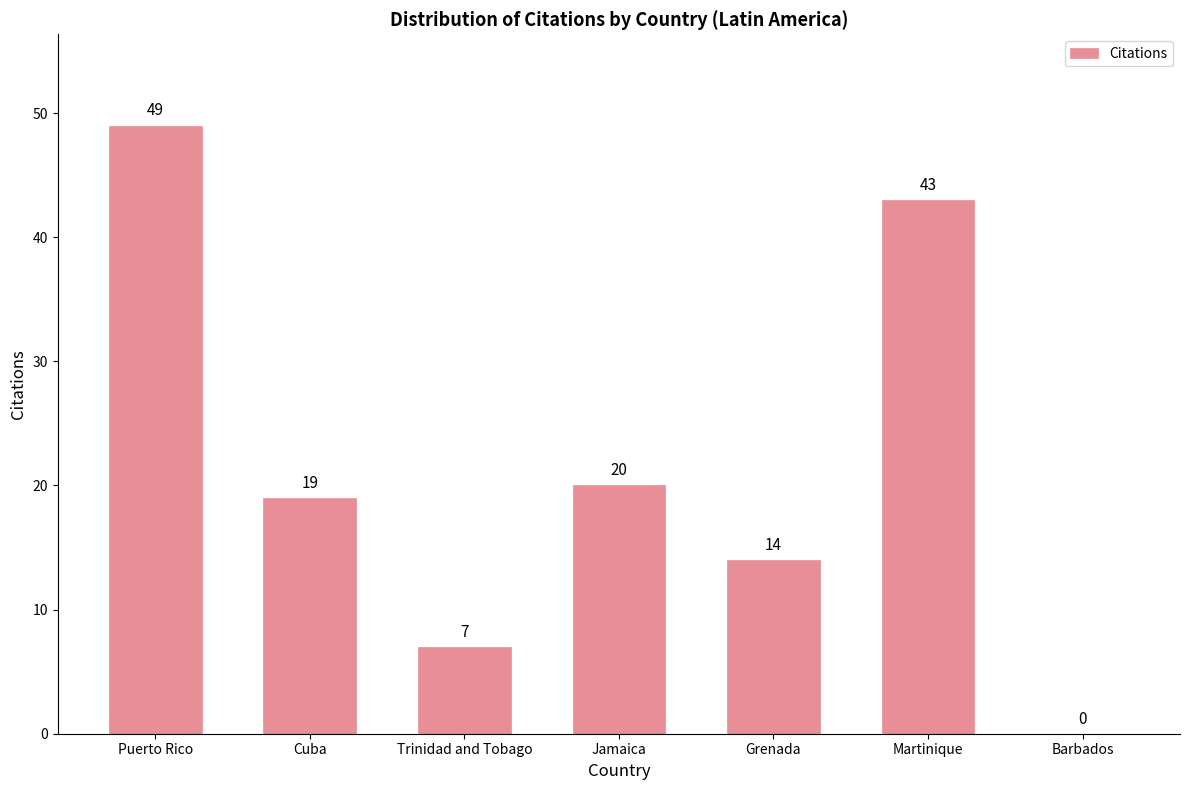

The chart shows a value of 2 at Trinidad and Tobago. True or false?

False